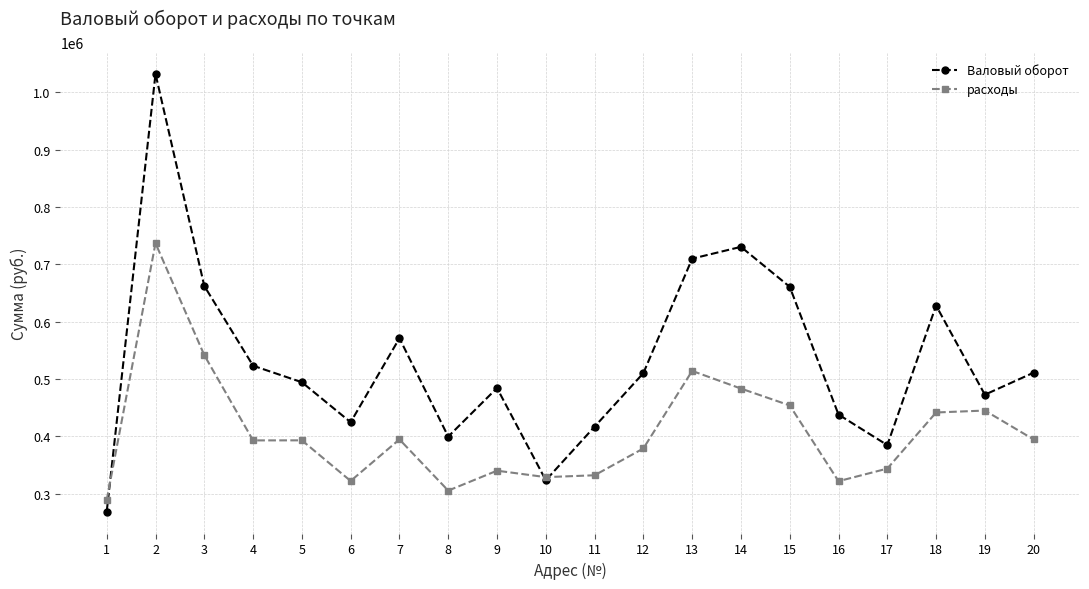

What is the spread (max minus min) of values at 8?

94128.7